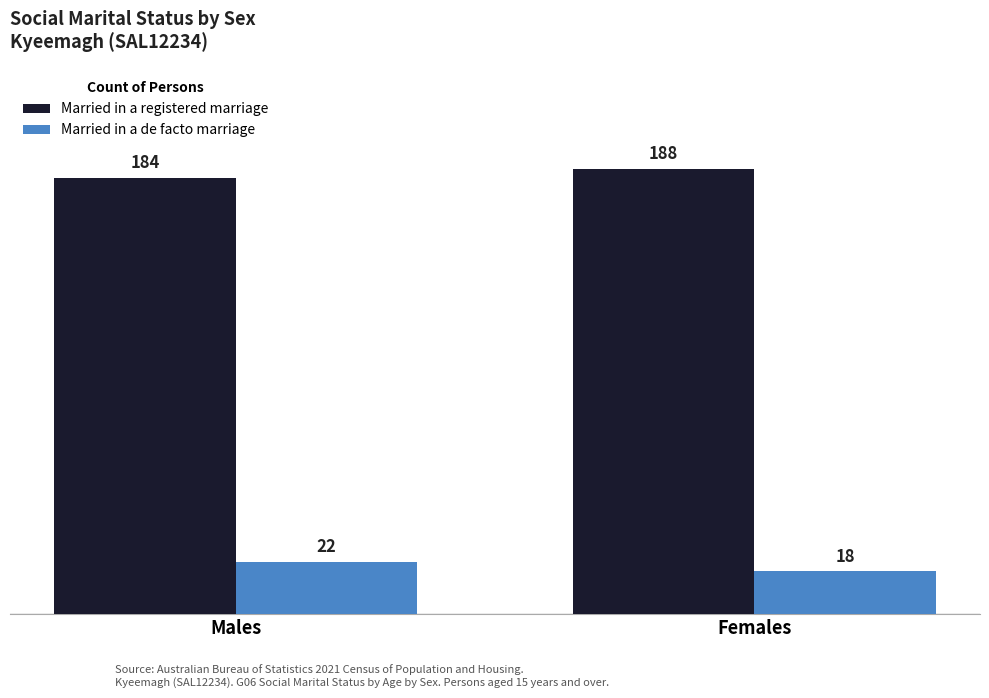

Which label corresponds to the smallest value in the chart?

Females